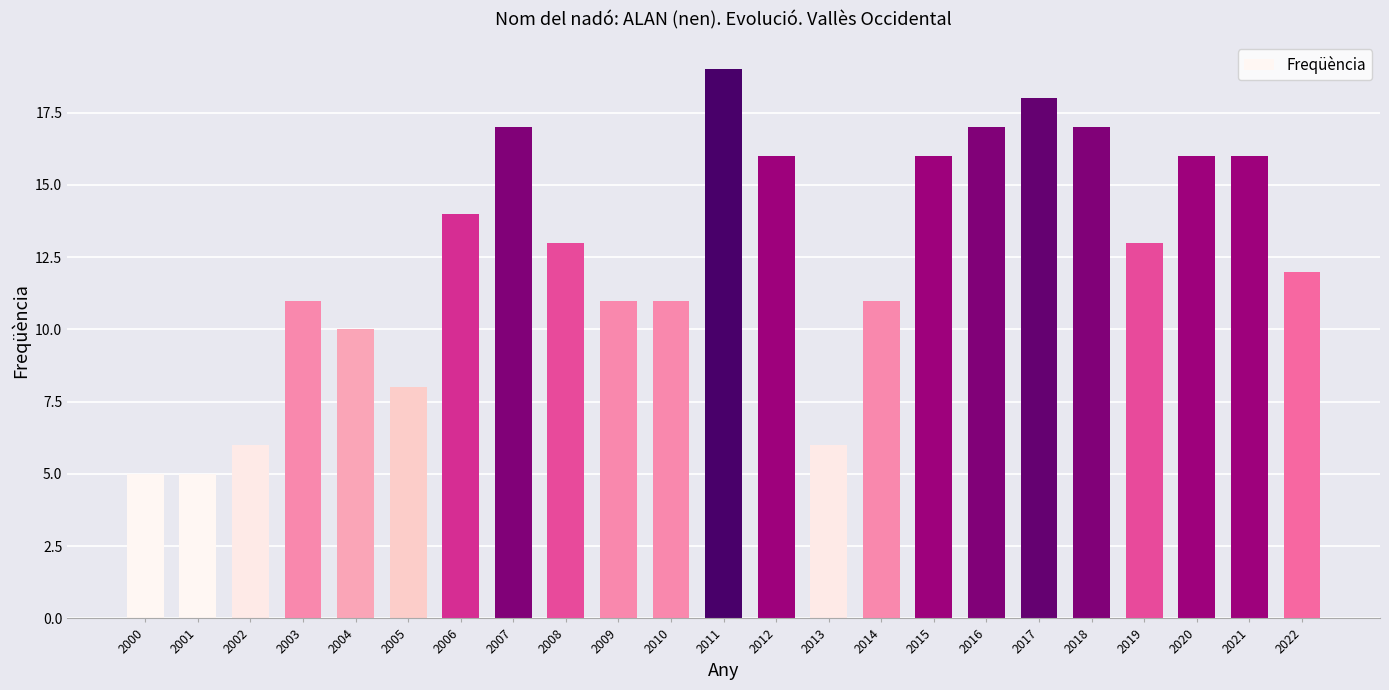

At which label does the data first exceed 13?

2006